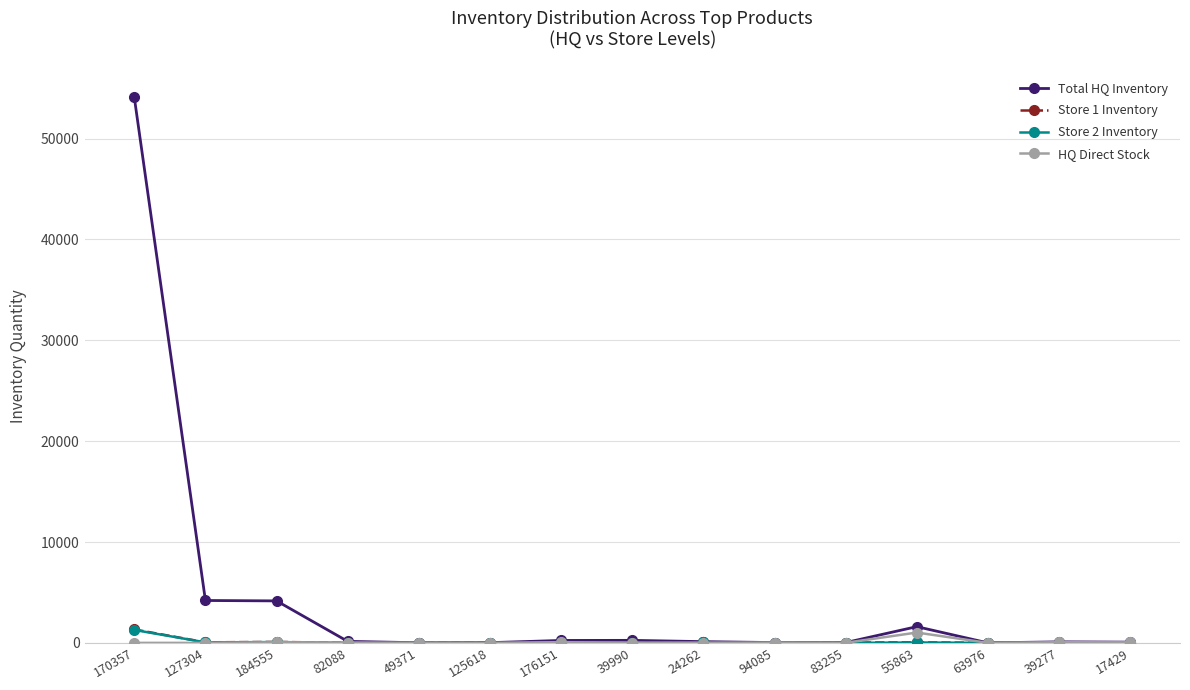

At which category is the sum across all series the highest?

170357